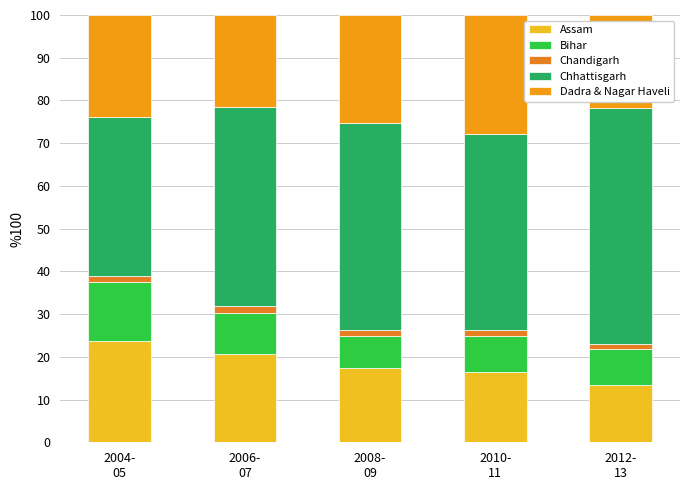

What is the label of the 1st bar from the left?

2004-
05